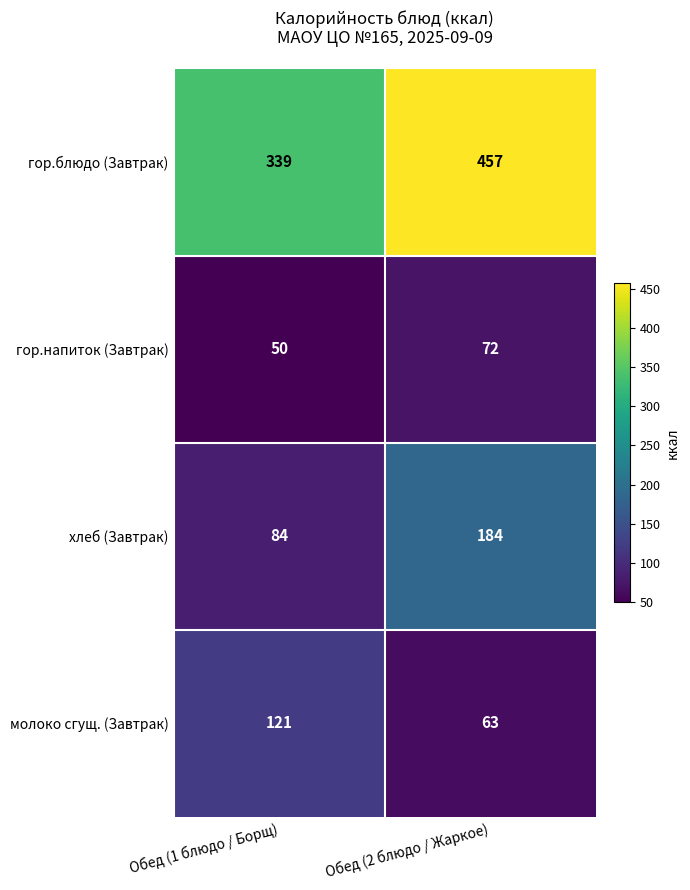

Which label corresponds to the smallest value in the chart?

Обед (1 блюдо / Борщ)